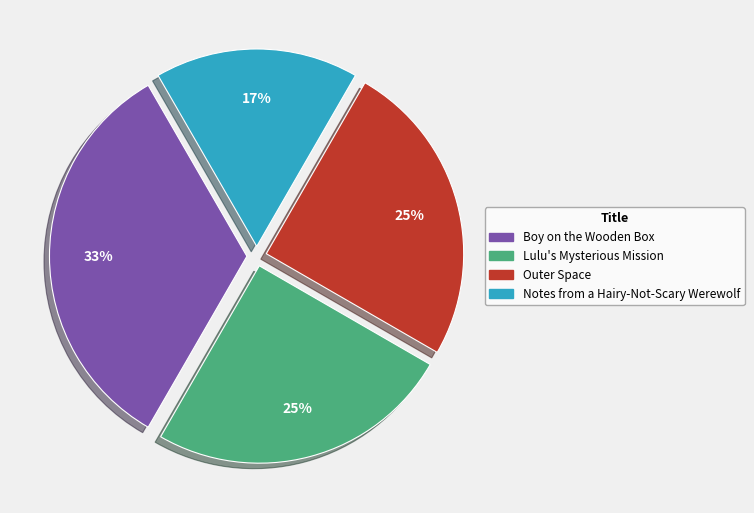

Which slice is the smallest?

Notes from a Hairy-Not-Scary Werewolf